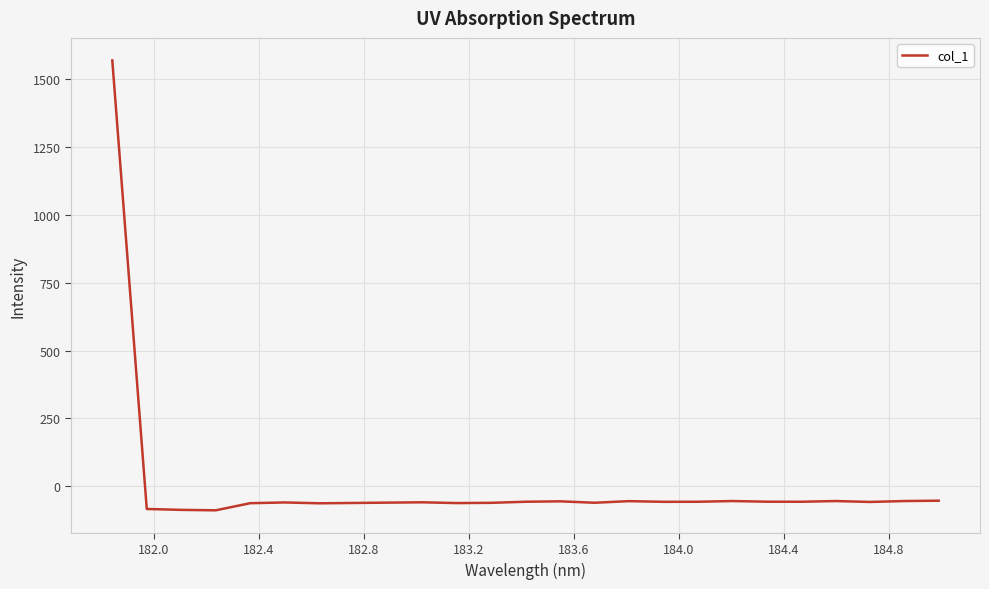

What is the greatest value displayed?

1569.1